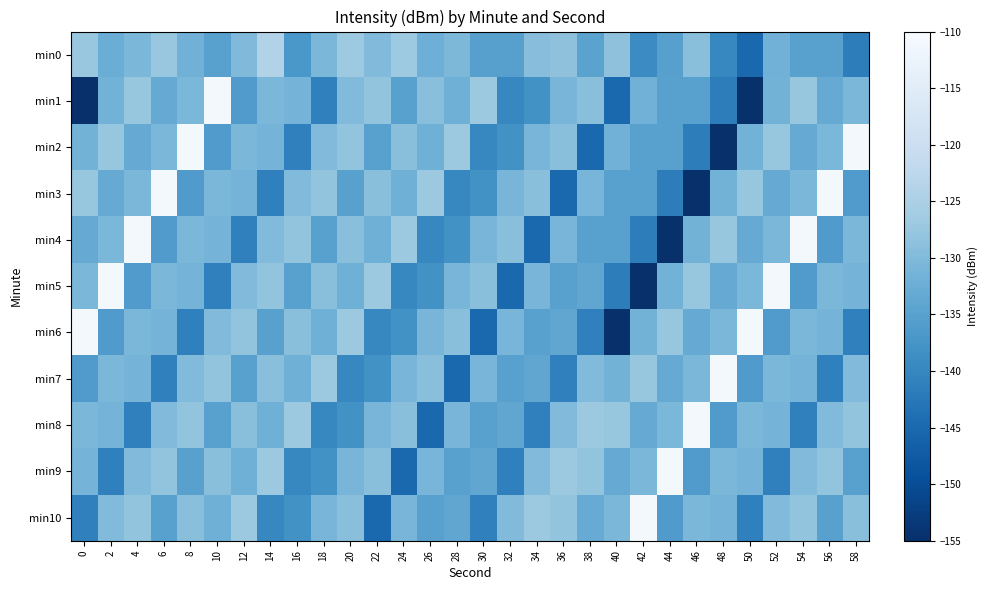

Between 44 and 56, which is larger?

56